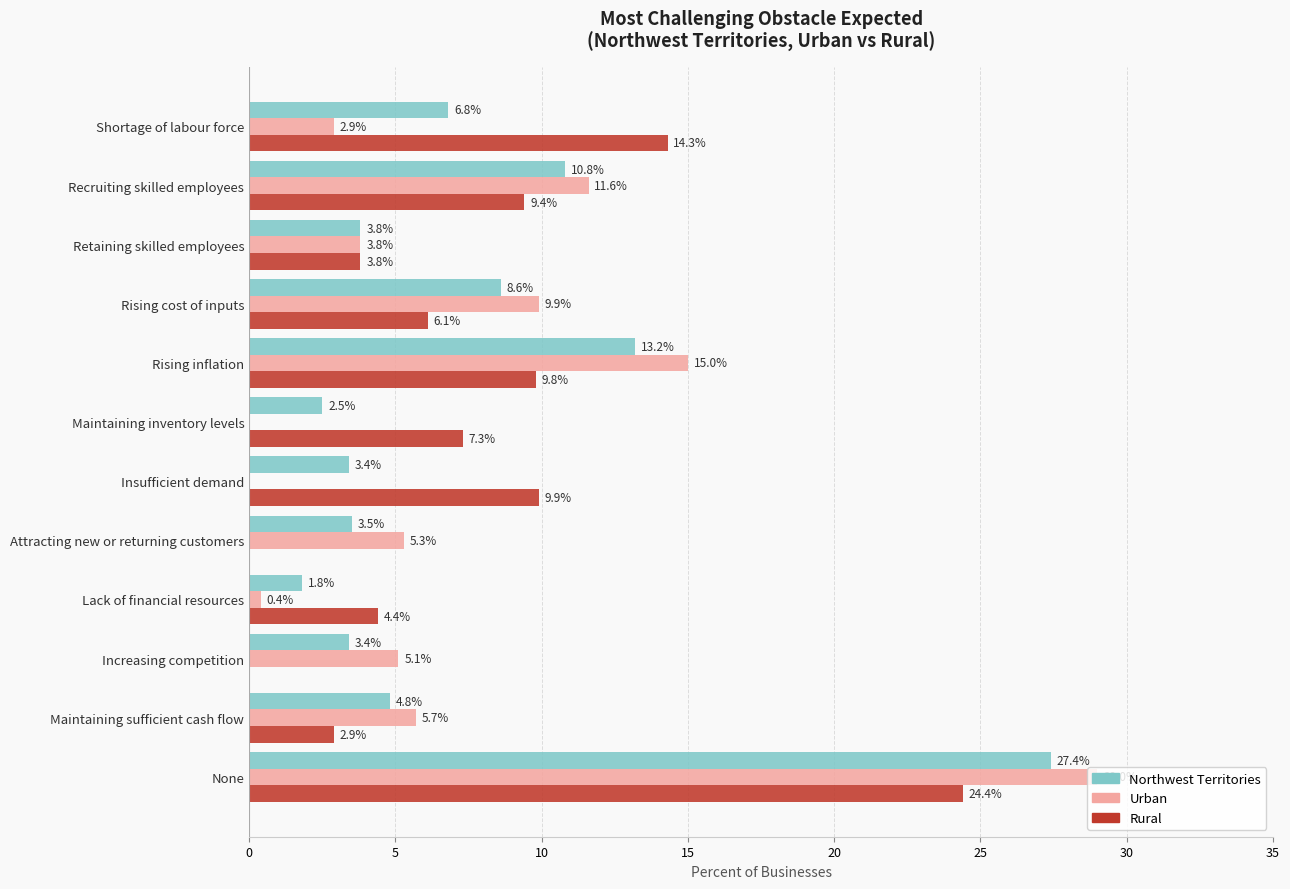

Between Retaining skilled employees and Lack of financial resources, which series saw the biggest shift?

Urban